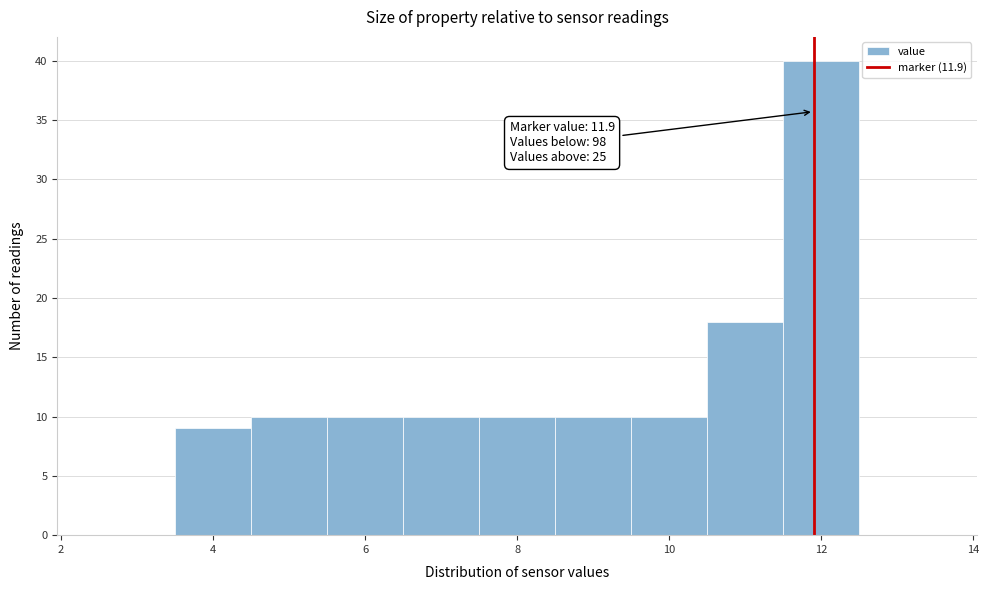

Over which range of the x-axis is the bar tallest?

11.5 to 12.5